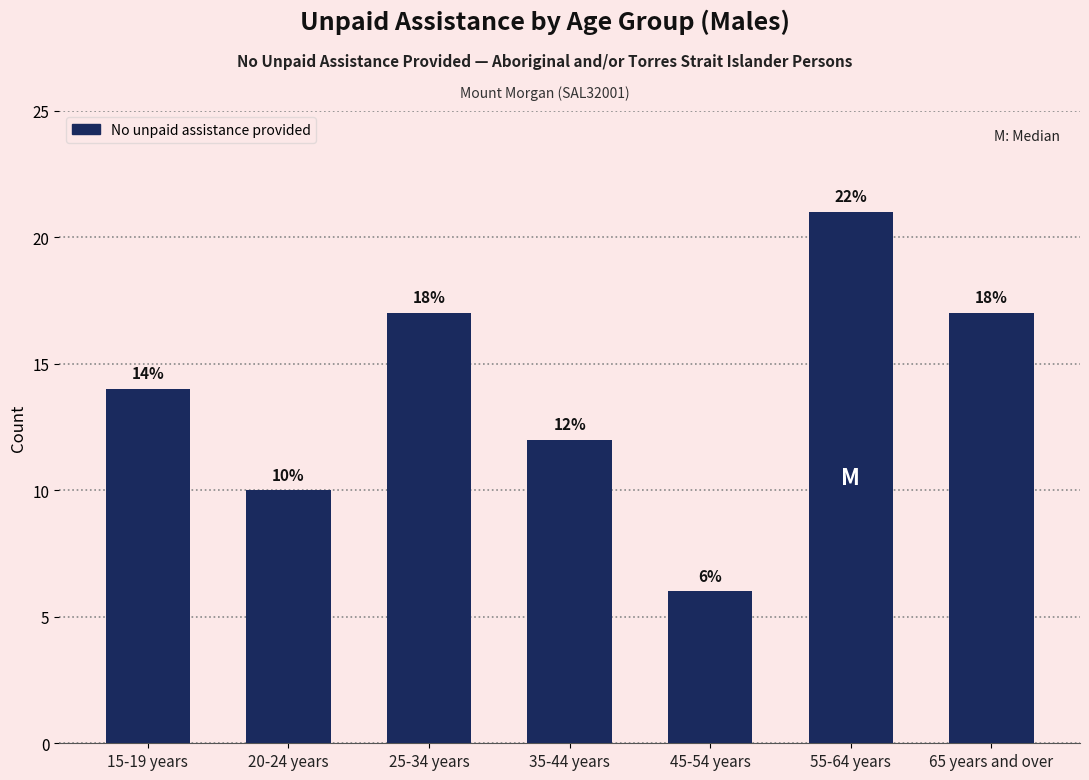

Reading left to right, what are all the values shown in this chart?

14	10	17	12	6	21	17